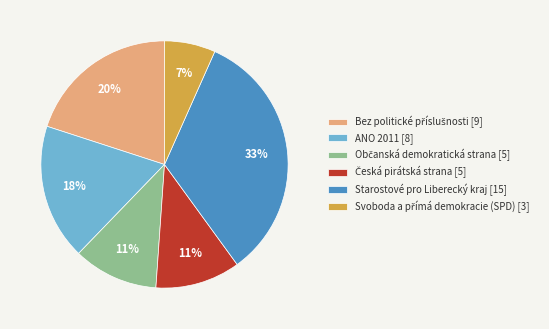

What percentage is the Starostové pro Liberecký kraj [15] slice, to the nearest percent?

33%